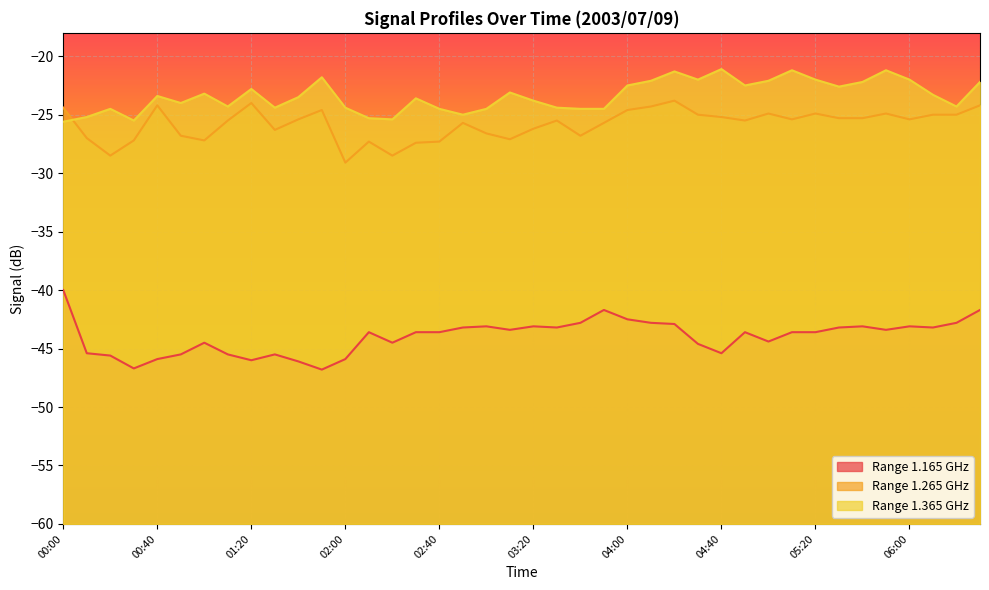

True or false: 1.265 and 1.165 intersect in this chart.

False